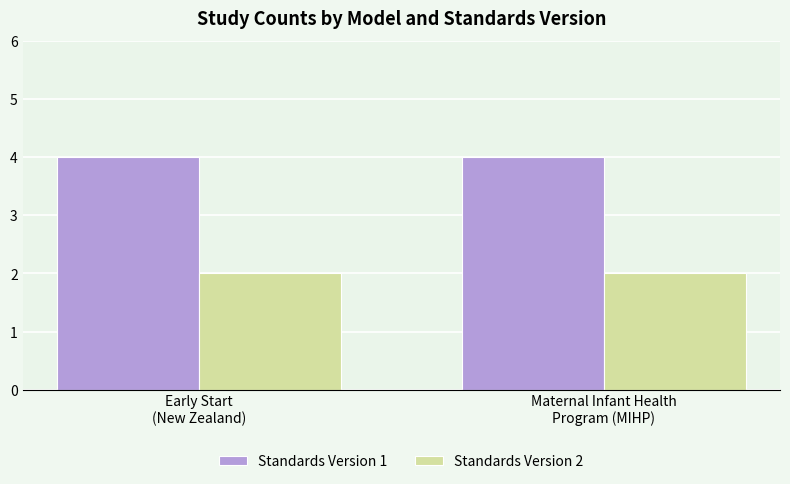

How many groups of bars are there?

2